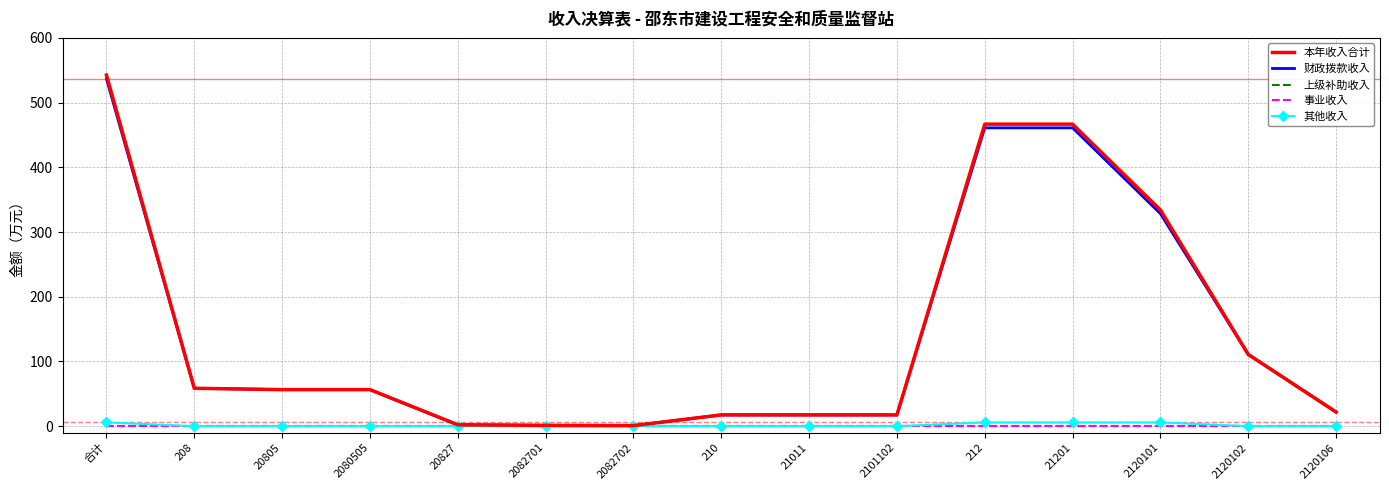

Between 2082702 and 21201, which series saw the biggest shift?

本年收入合计